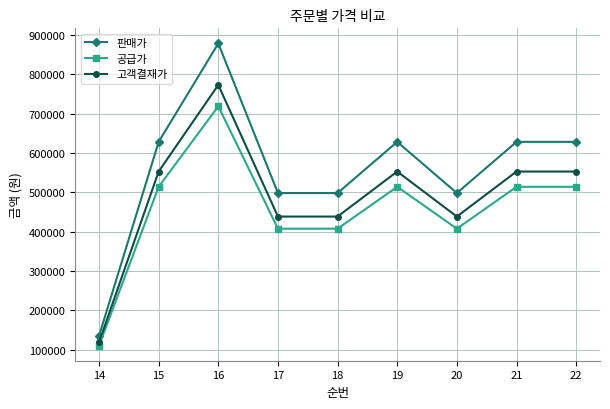

What are all the series names shown in the legend?

판매가, 공급가, 고객결재가